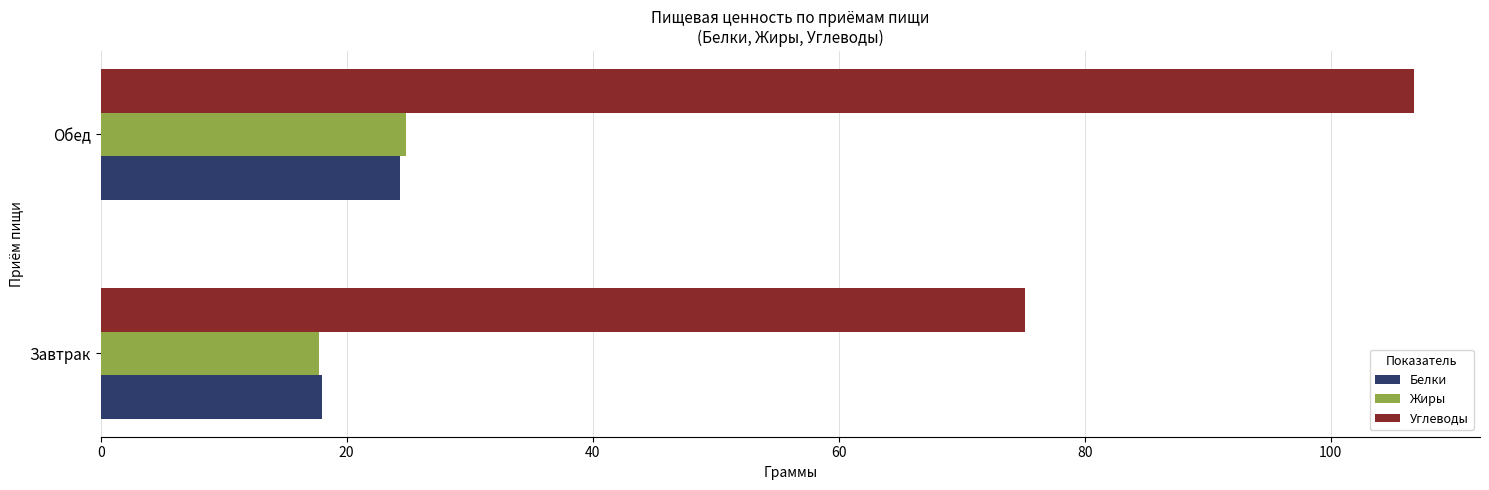

Which series has the largest total across all categories?

Углеводы